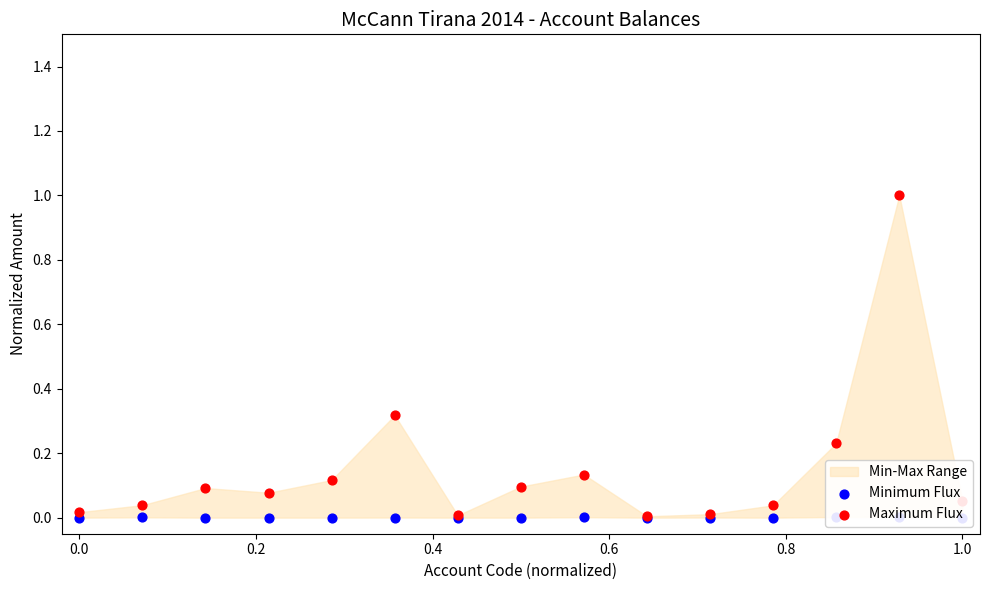

Is the value of Maximum Flux at 0.8 greater than the value of Minimum Flux at 8?

Yes